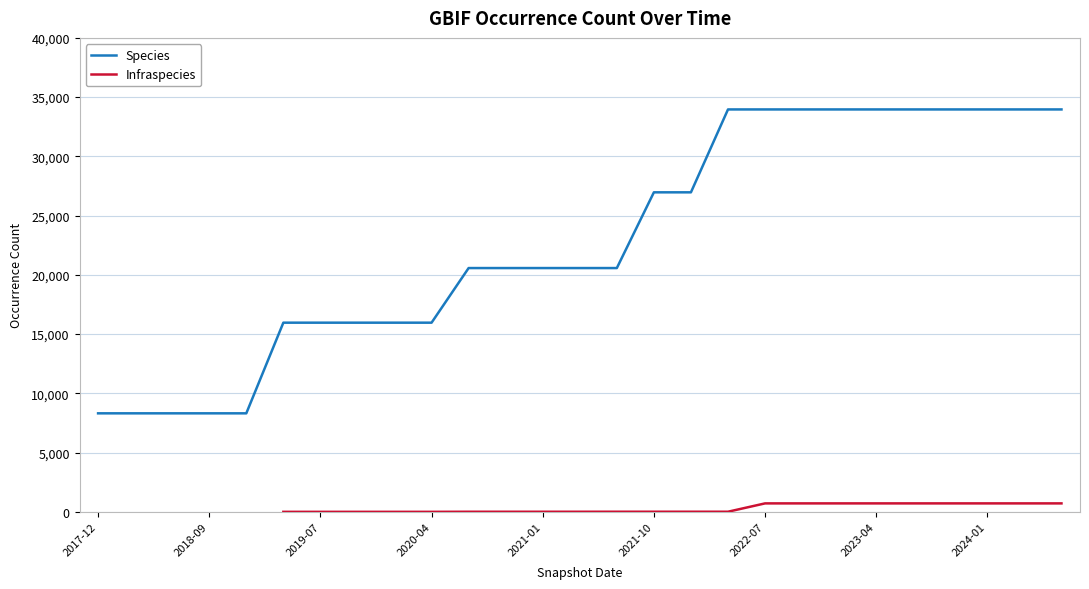

What is the lowest value of the Species series?

8317